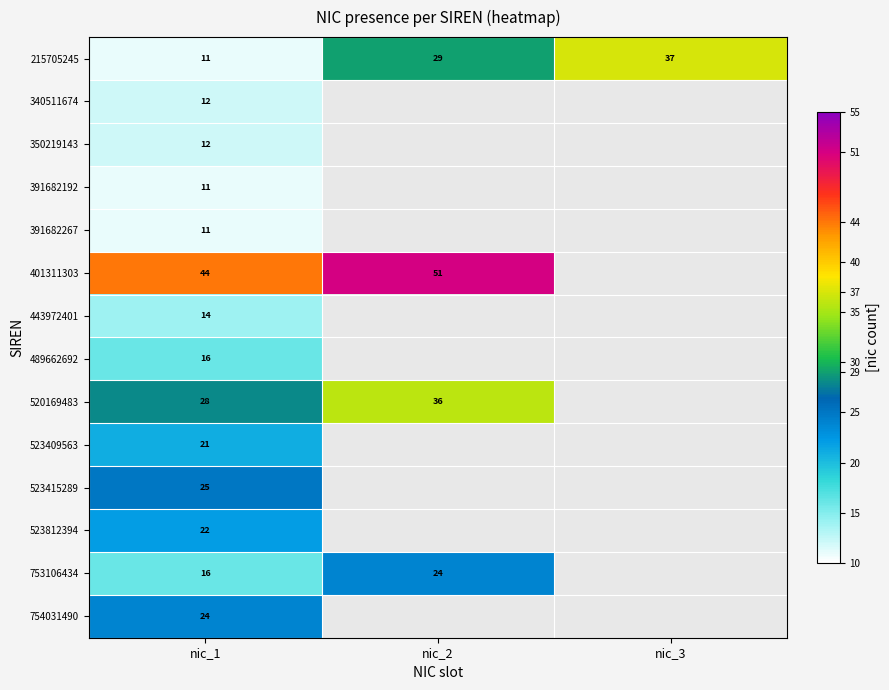

Is it true that 391682267 equals 11 at nic_1?

True